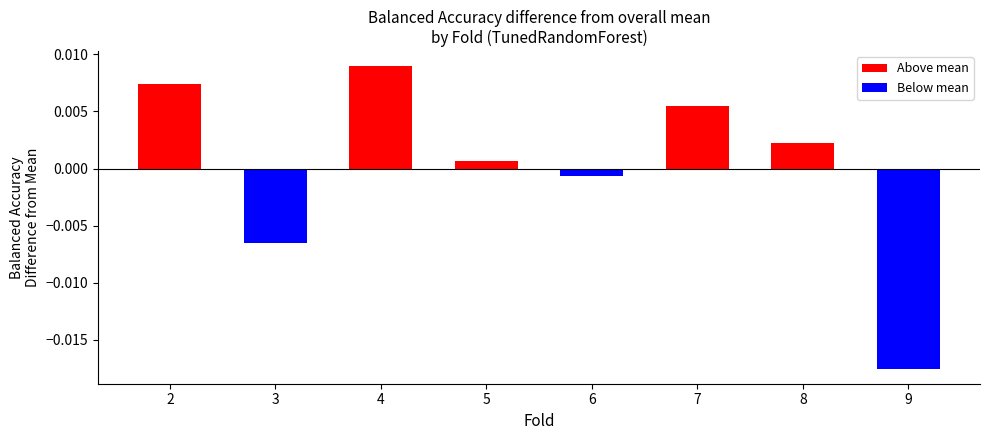

At which category does the chart reach its peak across all series?

4